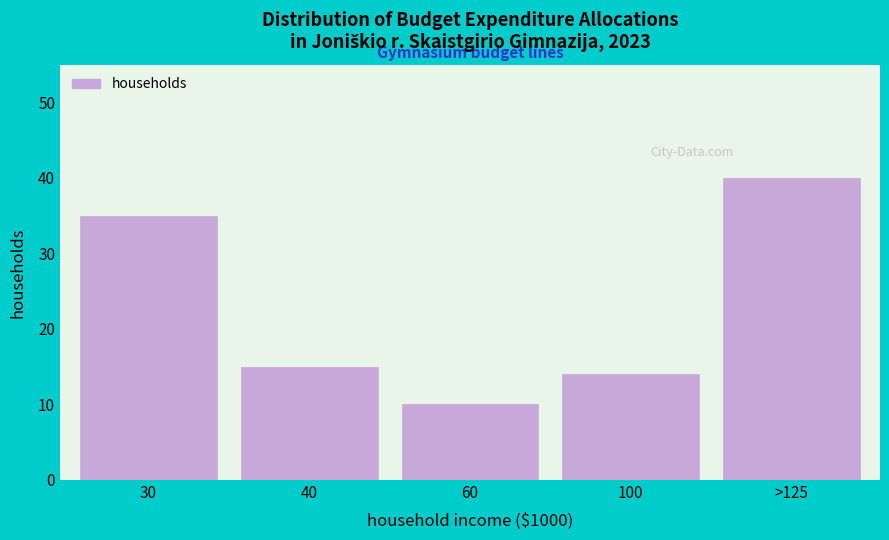

Reading right to left, what are all the values shown in this chart?

40	14	10	15	35